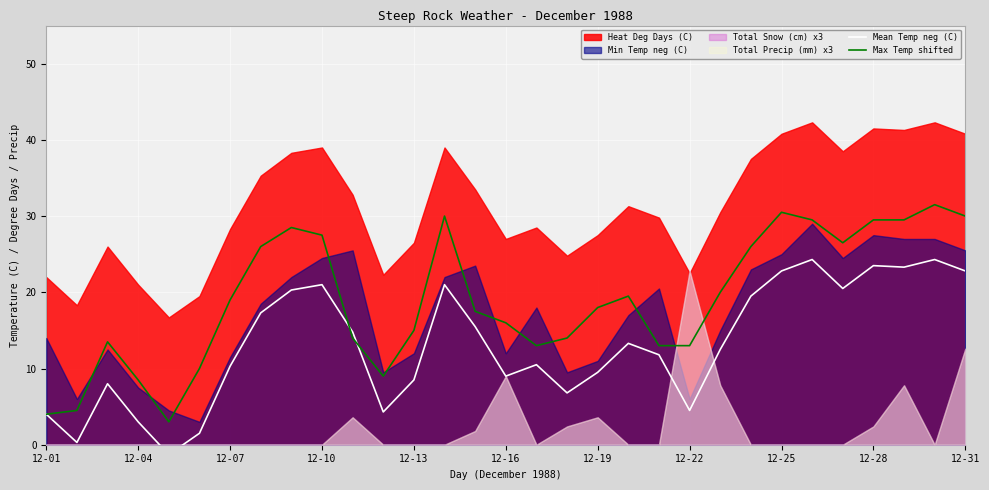

What is the maximum value for Max Temp shifted?

31.5